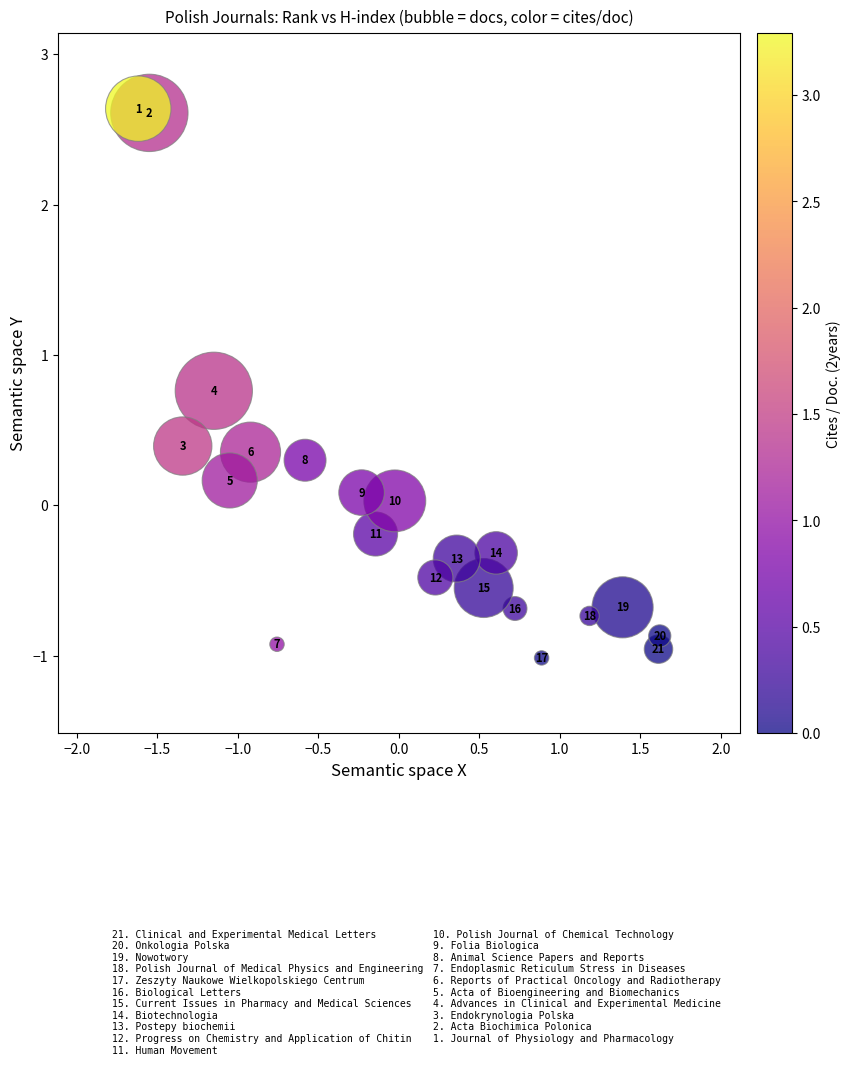

What is the range of X values (max minus min)?

3.2